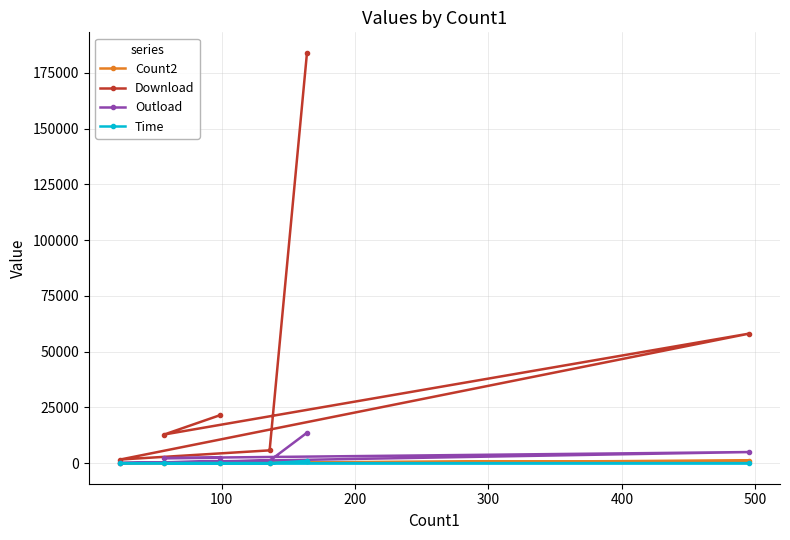

True or false: Download and Time intersect in this chart.

False